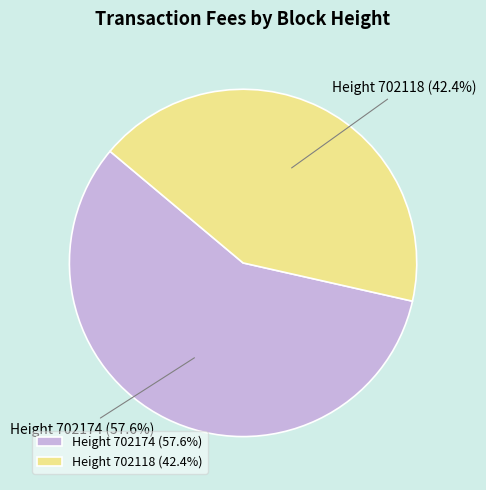

Which category has the smallest portion of the pie?

Height 702118 (42.4%)